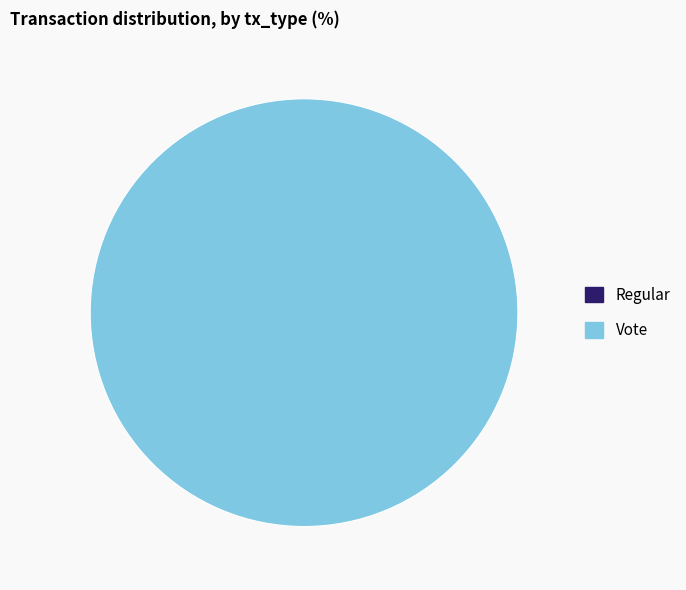

What is the change in value from Regular to Vote?

+3